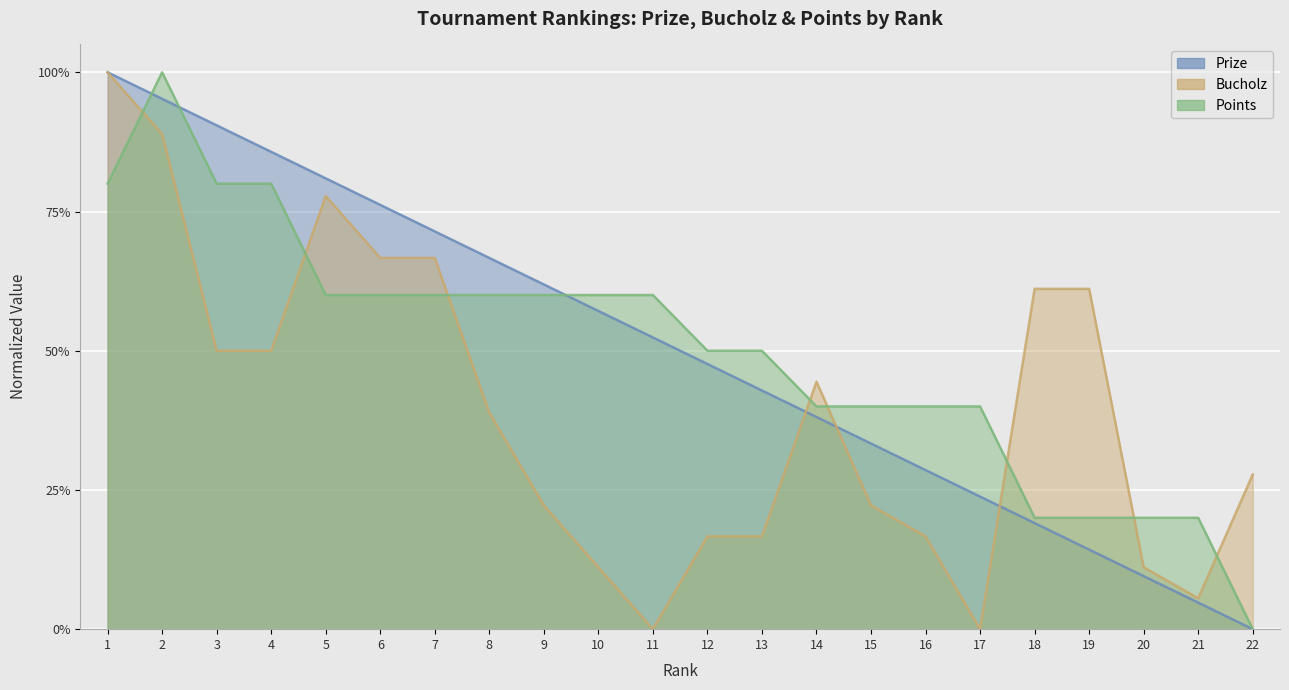

Does the chart display data point markers on the line(s)?

No